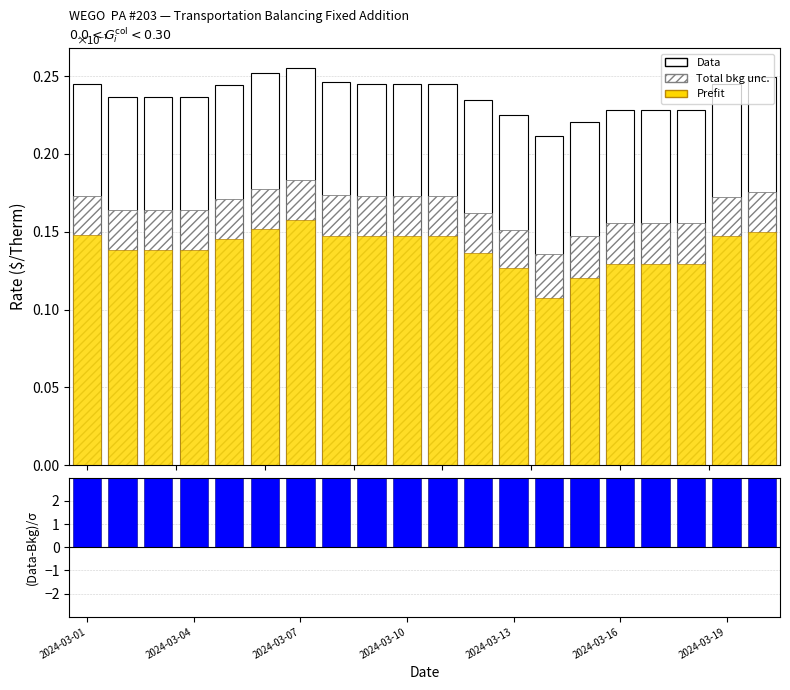

Reading left to right, transcribe all the data shown in this chart.

Data: 0.2	0.2	0.2	0.2	0.2	0.3	0.3	0.2	0.2	0.2	0.2	0.2	0.2	0.2	0.2	0.2	0.2	0.2	0.2	0.2
Total bkg unc.: 0.2	0.2	0.2	0.2	0.2	0.2	0.2	0.2	0.2	0.2	0.2	0.2	0.2	0.1	0.1	0.2	0.2	0.2	0.2	0.2
Prefit: 0.1	0.1	0.1	0.1	0.1	0.2	0.2	0.1	0.1	0.1	0.1	0.1	0.1	0.1	0.1	0.1	0.1	0.1	0.1	0.1
(Data-Bkg)/σ: 65.4	42.6	42.6	42.6	28.2	19.6	51.6	42.6	79.7	79.7	79.7	45.2	23.8	16.1	33.2	48.2	48.2	48.2	45.3	23.8